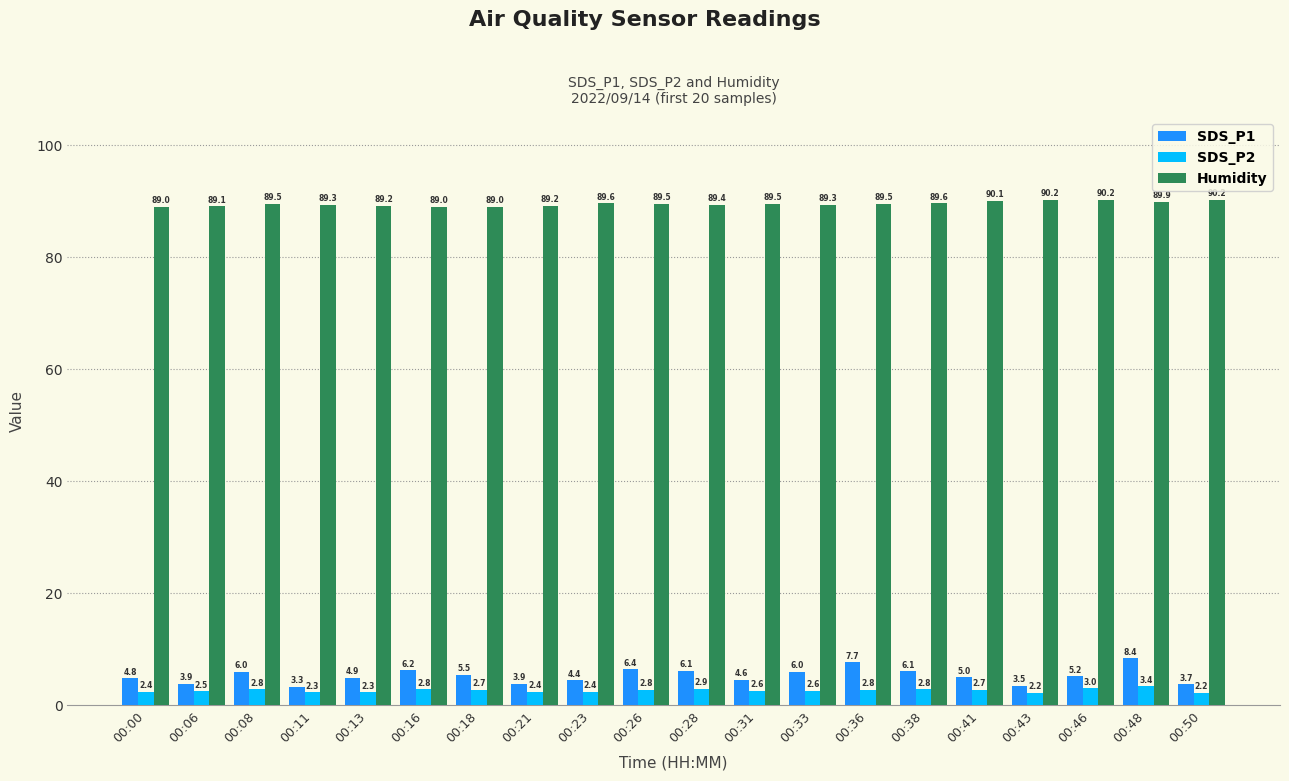

What are all the series names shown in the legend?

SDS_P1, SDS_P2, Humidity